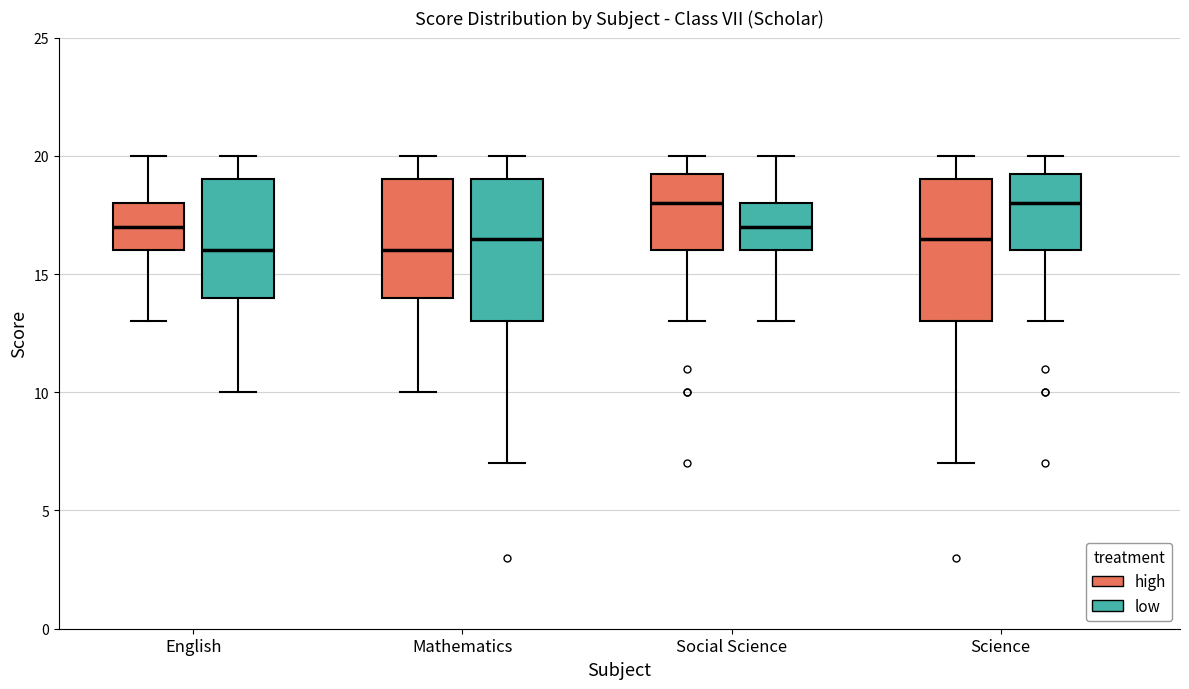

Reading left to right, read every box against the y-axis: the position of its median line, the range the box covers, and the ends of its whiskers. The values are not printed on the chart, so give them approximately, as read against the axis.

English (high): median 17.0, box 16.0 to 18.0, whiskers 13.0 to 20.0
English (low): median 16.0, box 14.0 to 19.0, whiskers 10.0 to 20.0
Mathematics (high): median 16.0, box 14.0 to 19.0, whiskers 10.0 to 20.0
Mathematics (low): median 16.5, box 13.0 to 19.0, whiskers 7.0 to 20.0
Social Science (high): median 18.0, box 16.0 to 19.5, whiskers 13.0 to 20.0
Social Science (low): median 17.0, box 16.0 to 18.0, whiskers 13.0 to 20.0
Science (high): median 16.5, box 13.0 to 19.0, whiskers 7.0 to 20.0
Science (low): median 18.0, box 16.0 to 19.5, whiskers 13.0 to 20.0